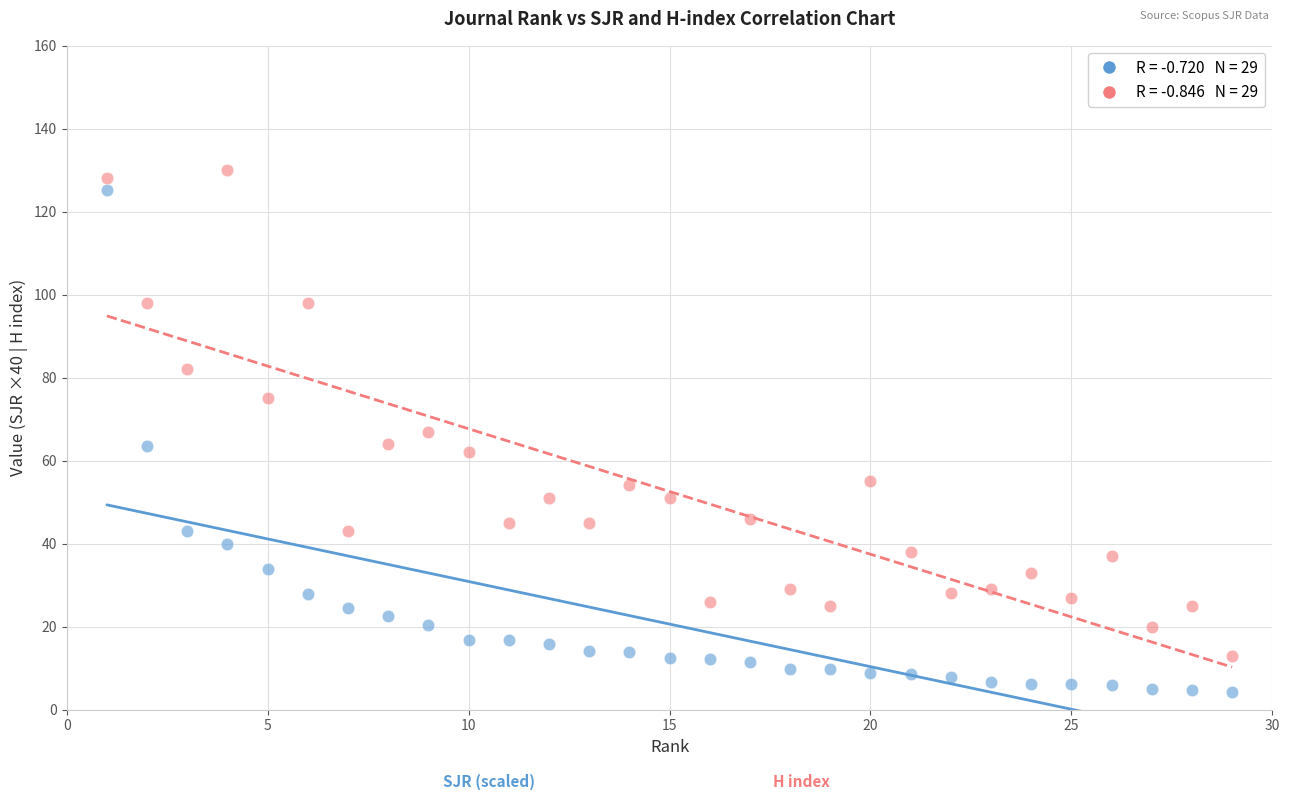

Across all data points, what is the range of X values (max minus min)?

28.0